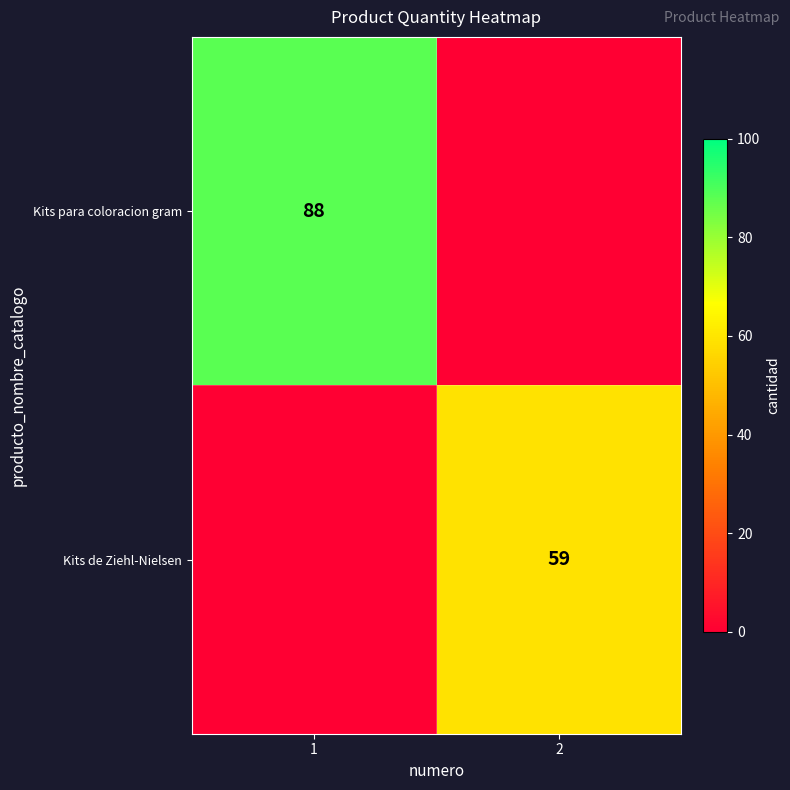

Is the value of Kits para coloracion gram at 1 greater than the value of Kits de Ziehl-Nielsen at 2?

Yes